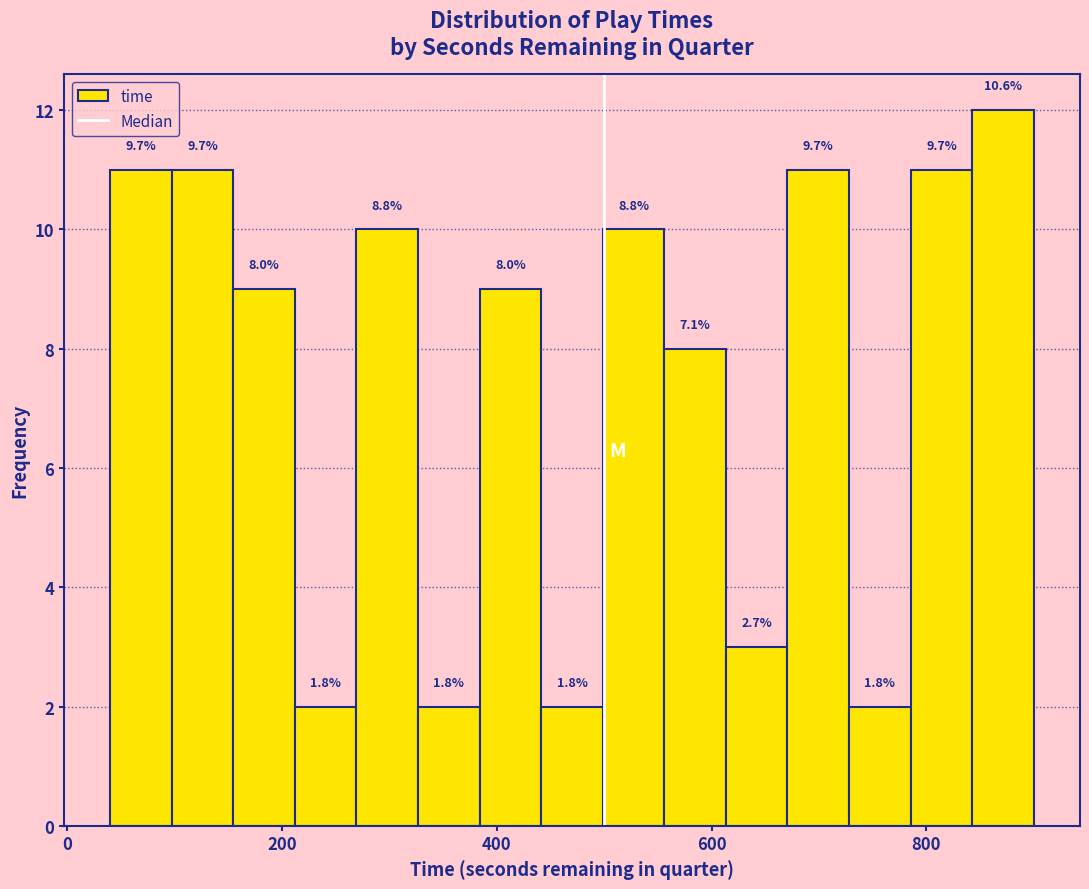

Around what value on the x-axis is the tallest bar? Give the approximate position of its centre, as read against the axis.

880